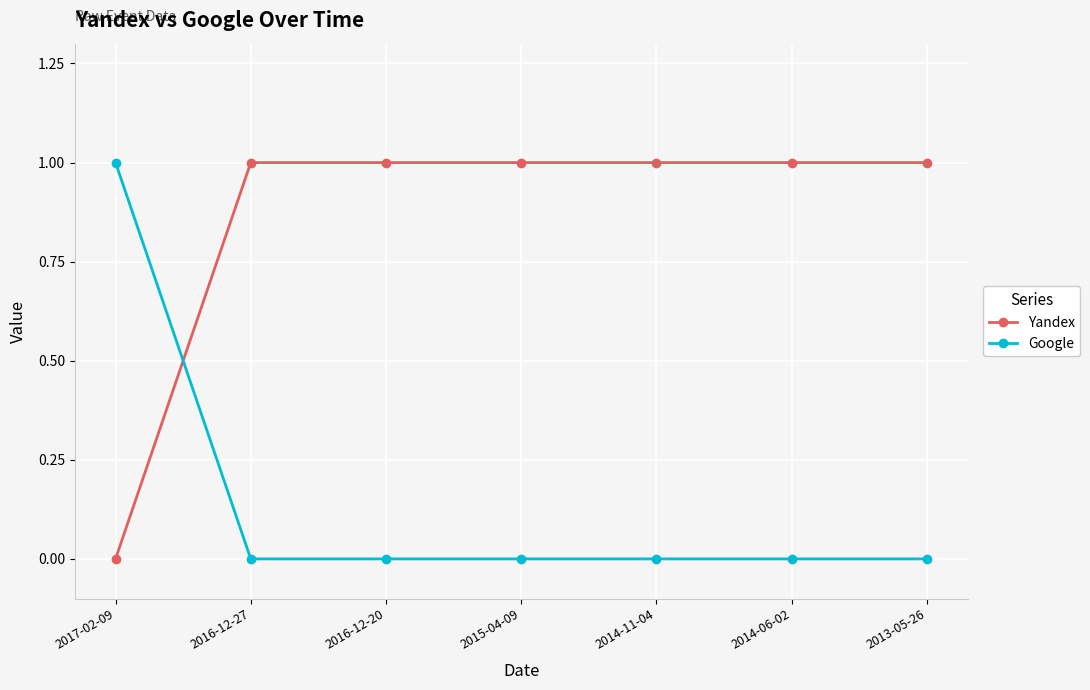

Is the value of Google at 2017-02-09 greater than the value of Yandex at 2017-02-09?

Yes